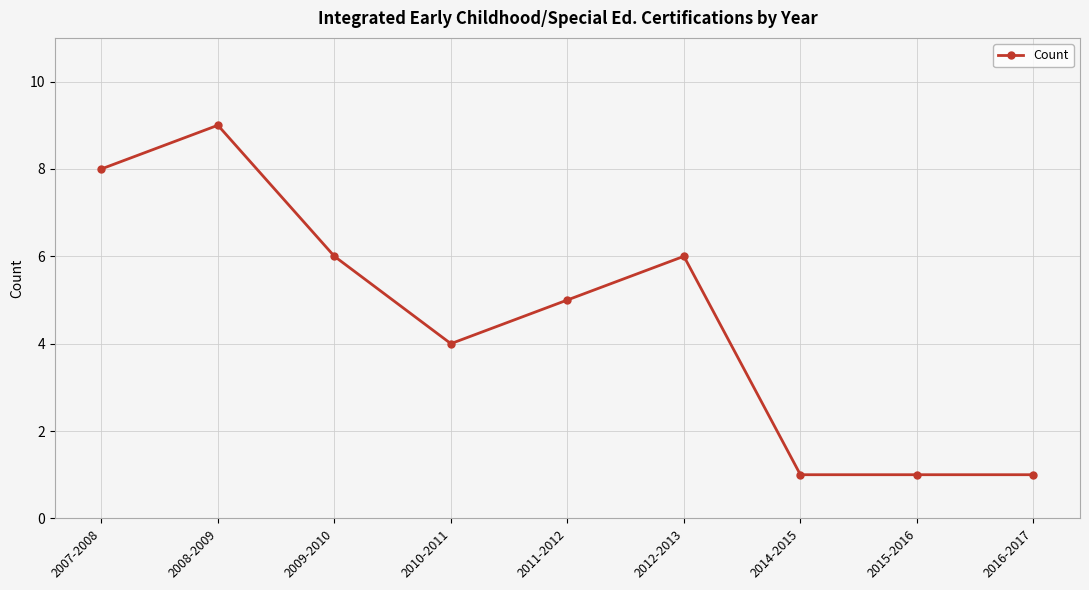

What is the average value?

5